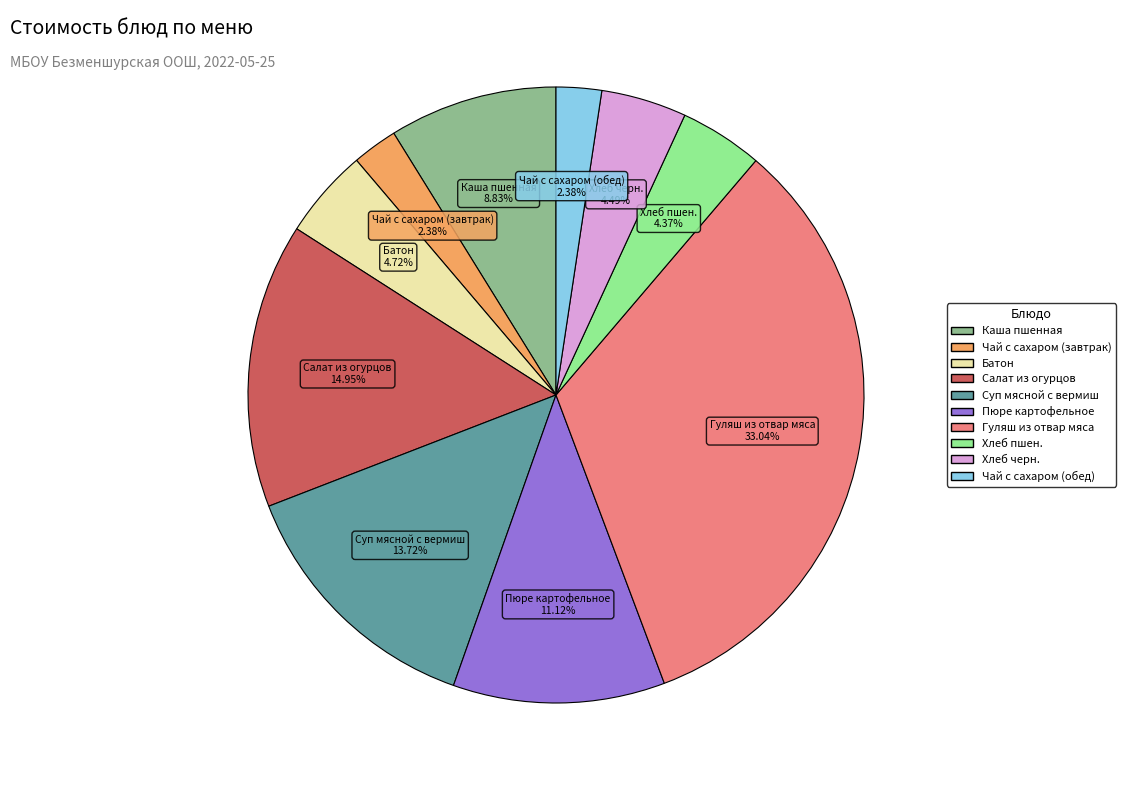

Which category has the biggest portion of the pie?

Гуляш из отвар мяса